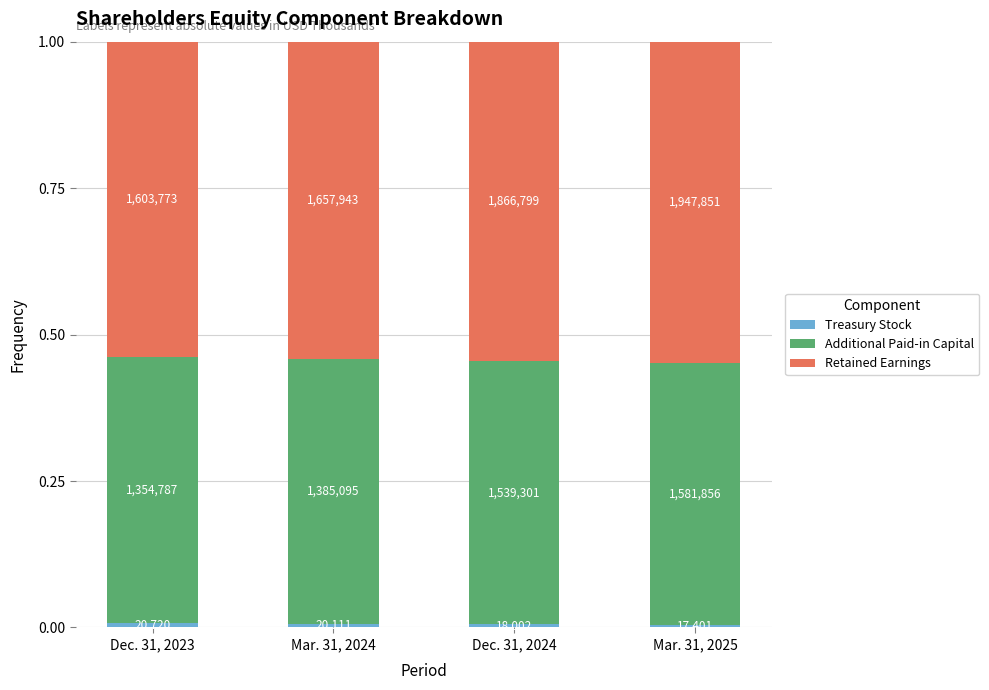

Does the chart contain any negative values?

No